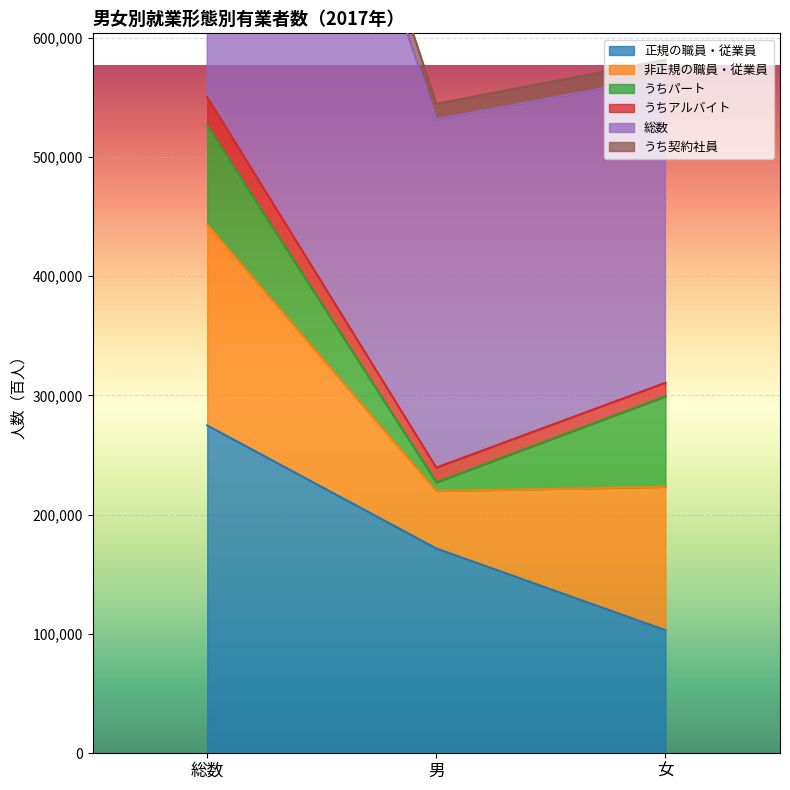

Rank the categories by 正規の職員・従業員 value from highest to lowest.

総数, 男, 女